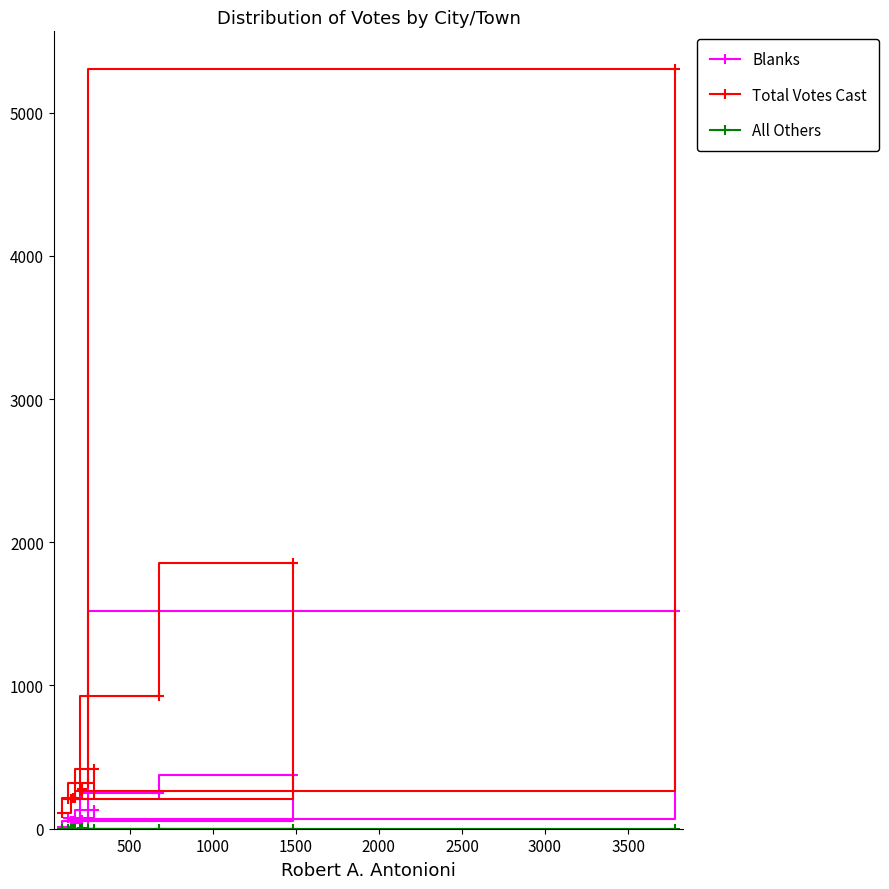

Between 10 and 1000, which is larger?

1000